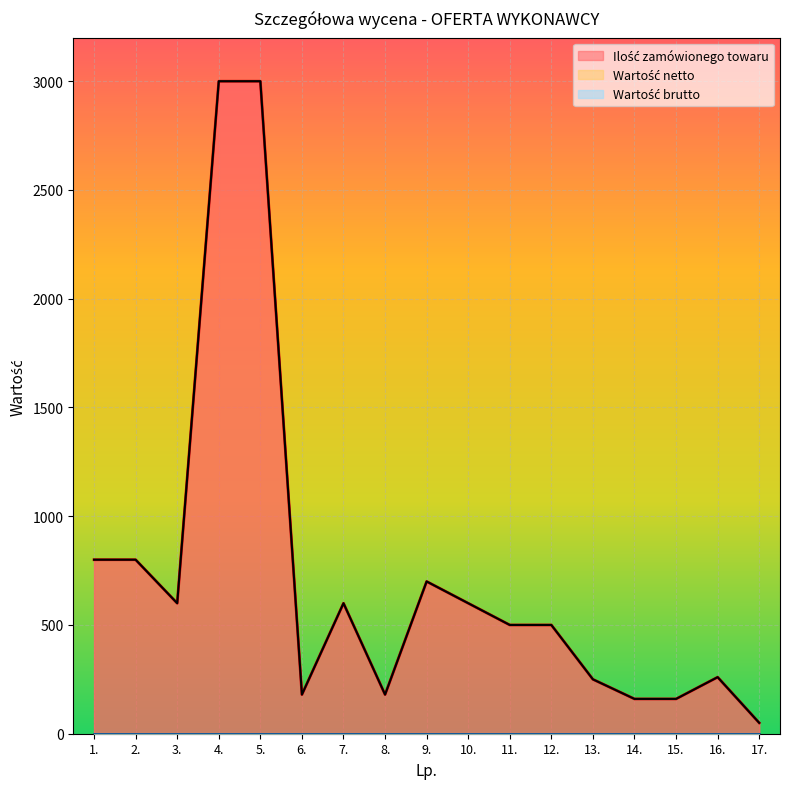

True or false: Wartość netto and Wartość brutto cross at least once.

False